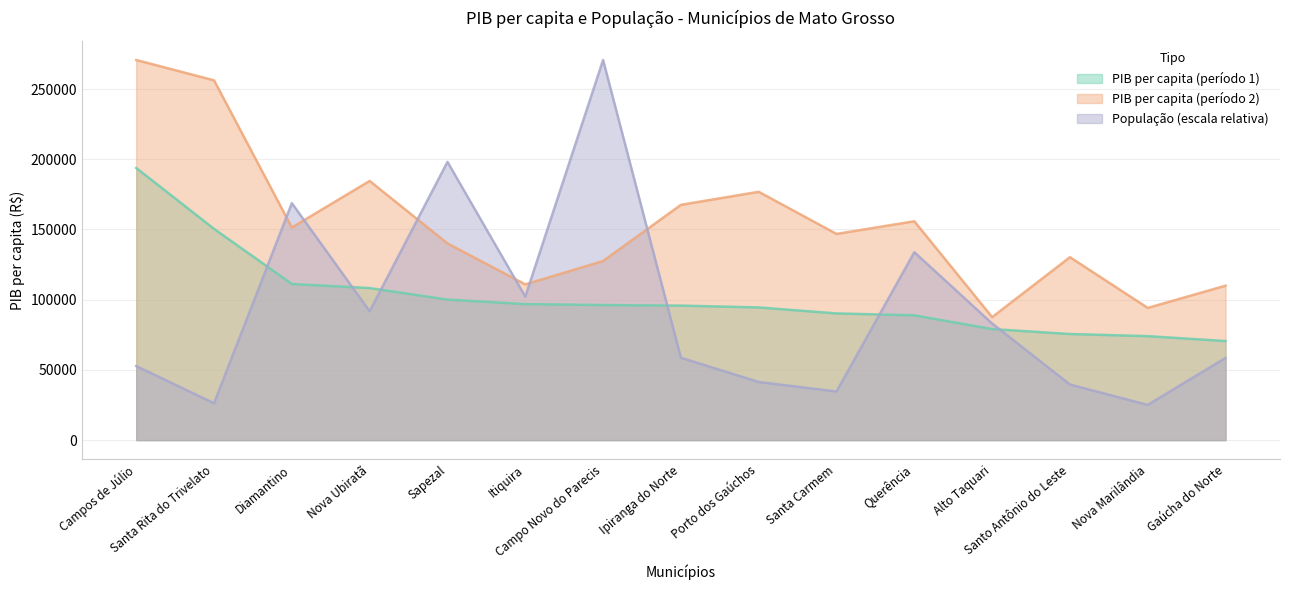

What is the value of the PIB per capita (período 2) point at the 2nd from the left?

256228.0